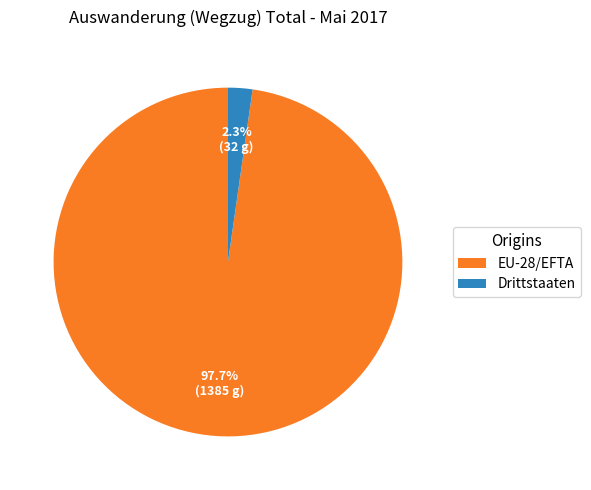

Which category has the smallest portion of the pie?

Drittstaaten